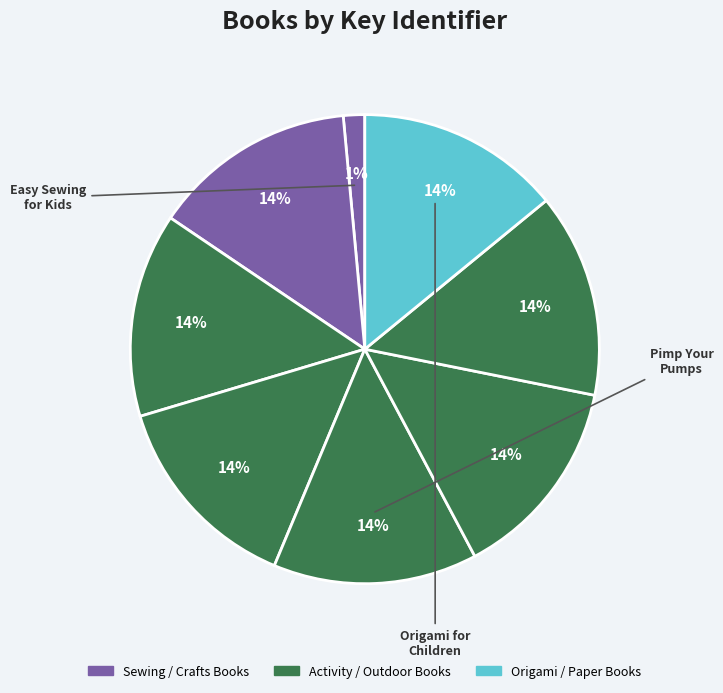

How many segments does this pie chart have?

8